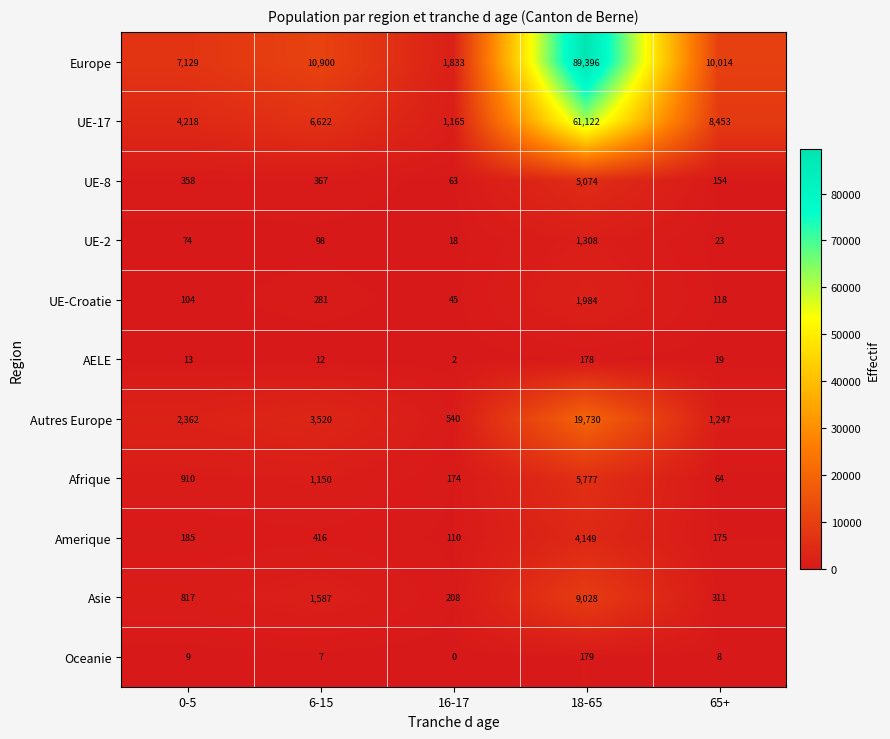

What is the total value across all series at 16-17?

4158